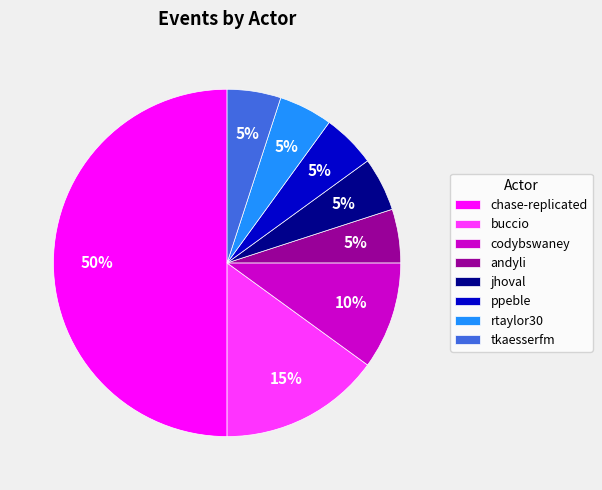

Is it true that tkaesserfm is 5% of the pie?

True